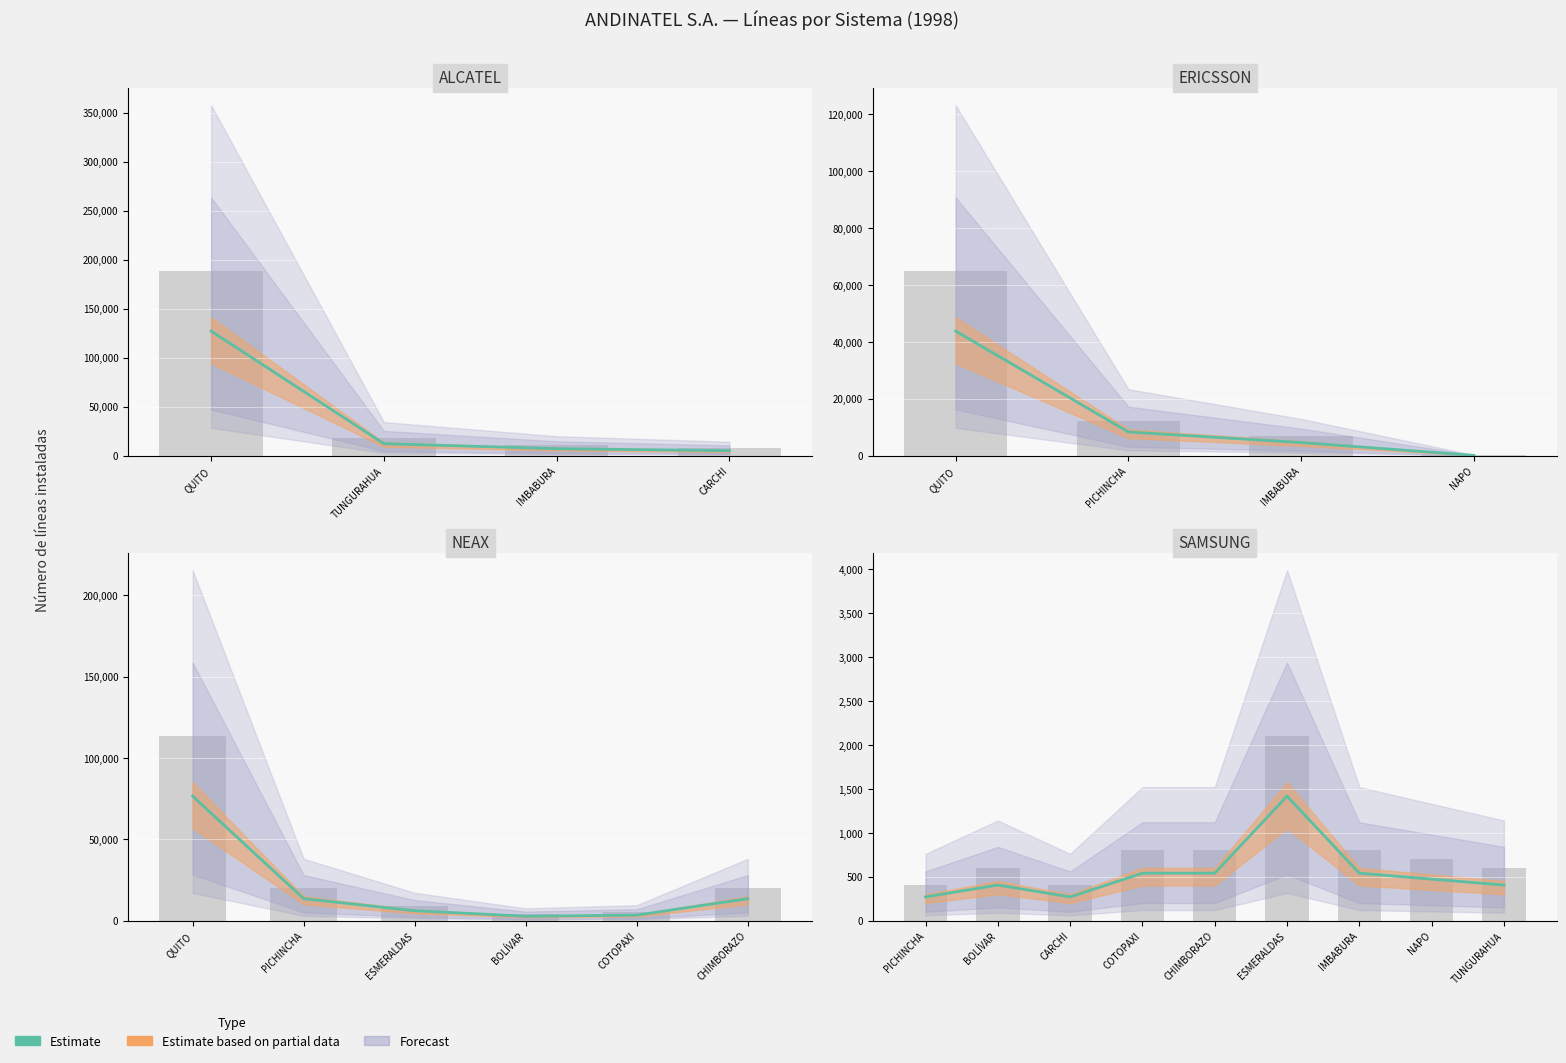

Are the bars horizontal?

No